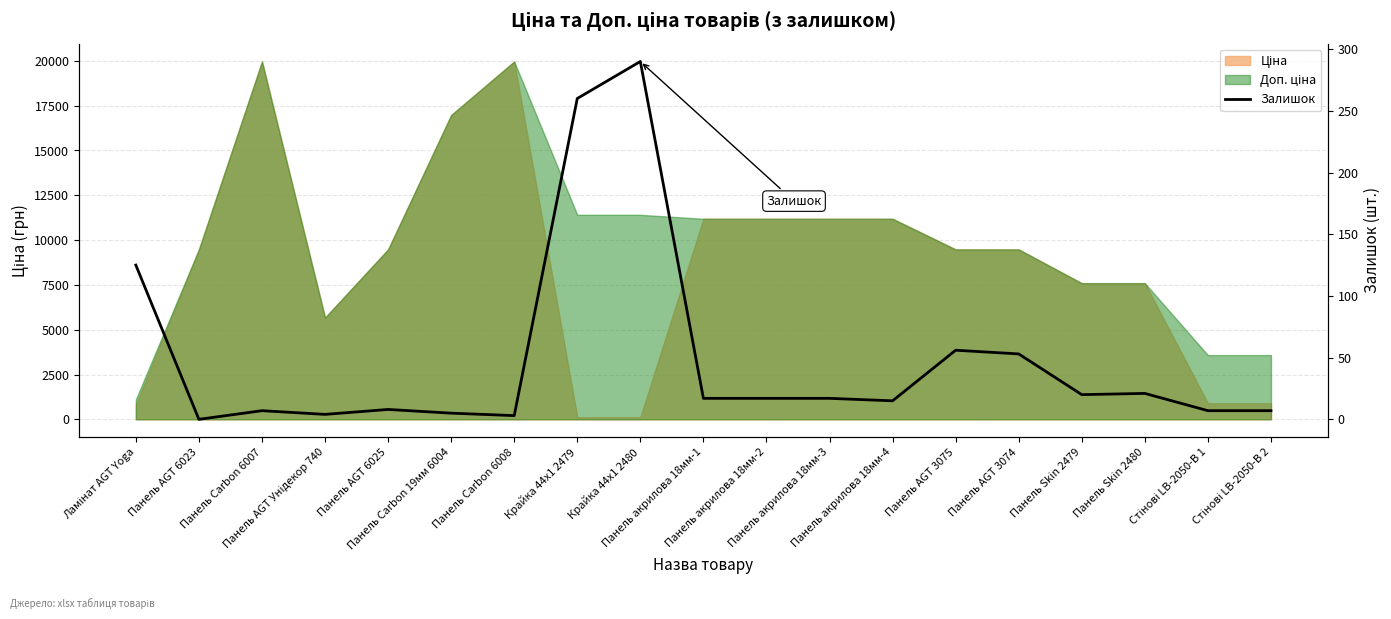

True or false: the data shows 4 at Панель AGT Унідекор 740.

True